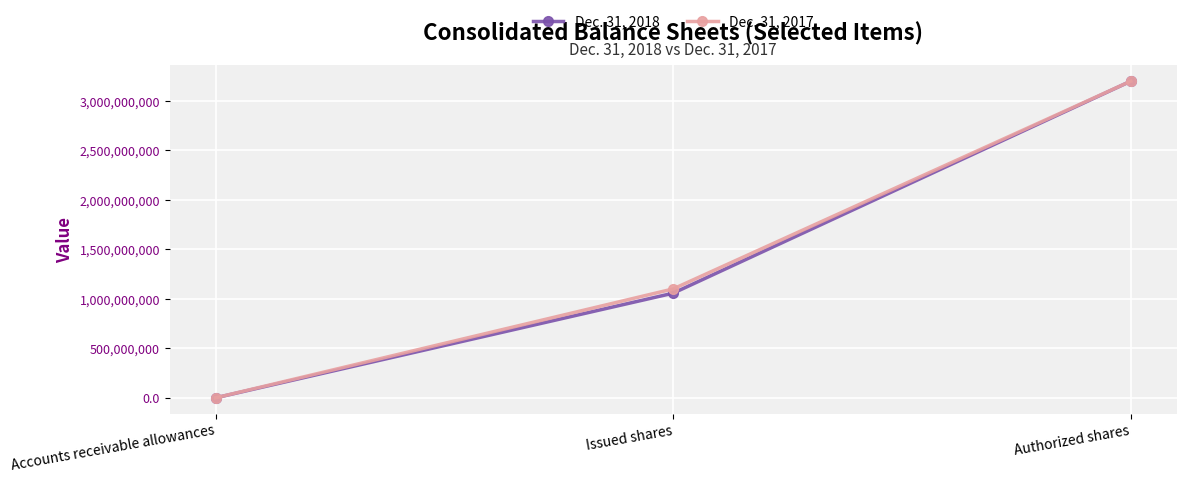

Rank the series at Issued shares from highest to lowest value.

Dec. 31, 2017, Dec. 31, 2018